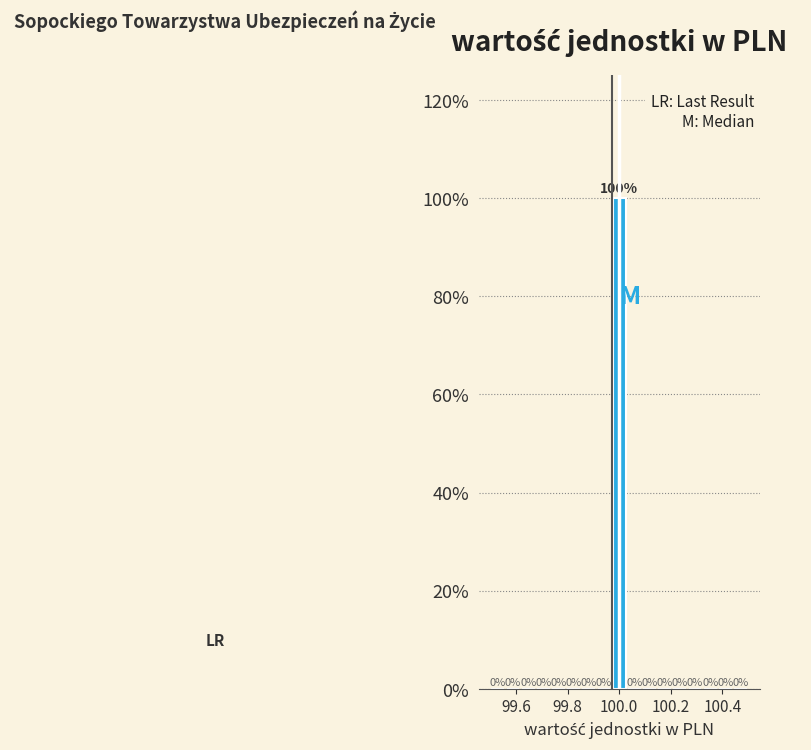

Read against the x-axis, roughly where is the centre of the tallest bar?

100.00